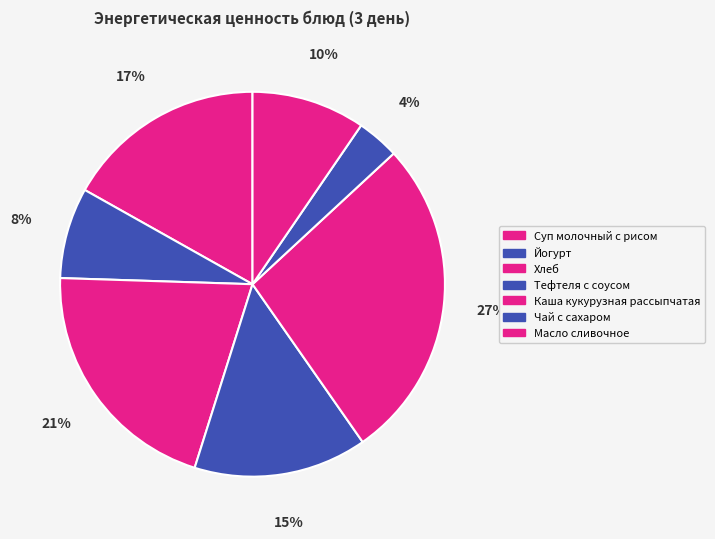

Count the number of slices in the pie.

7